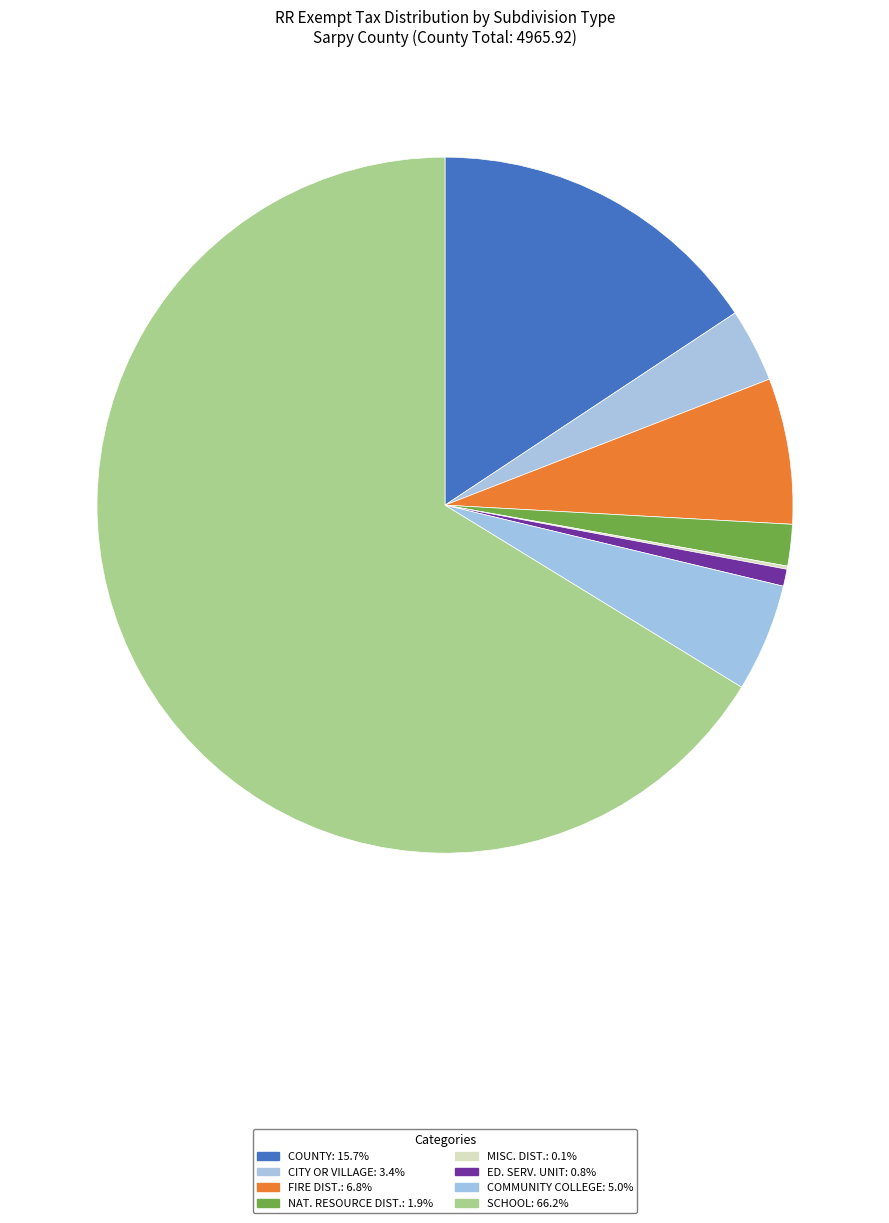

How much of the chart is everything except NAT. RESOURCE DIST.?

98.1%